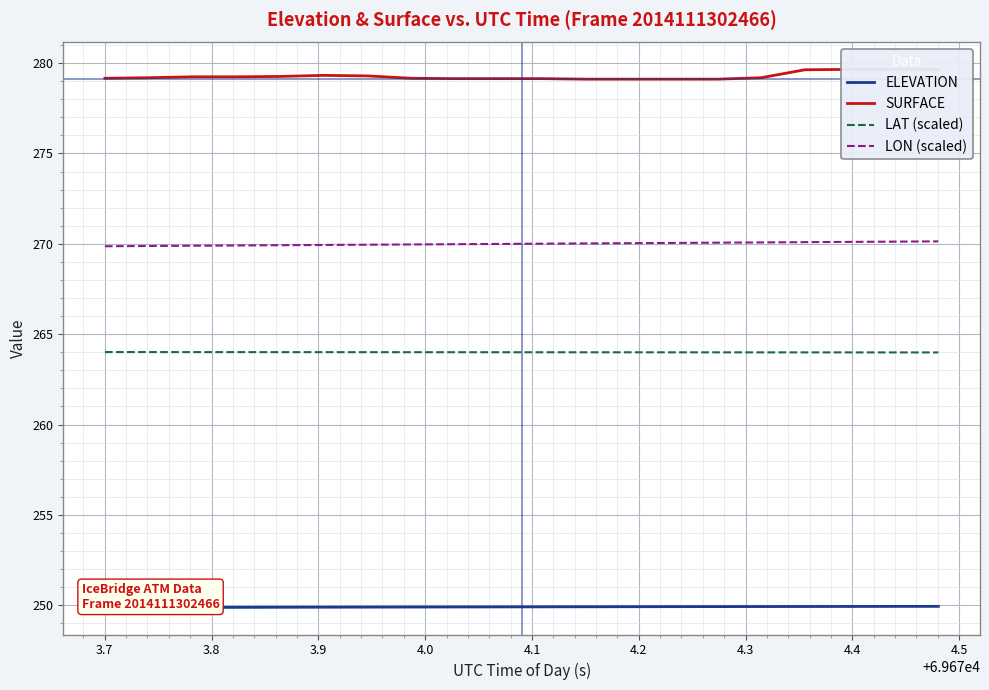

Rank the series by their maximum value, from highest to lowest.

SURFACE, LON (scaled), LAT (scaled), ELEVATION